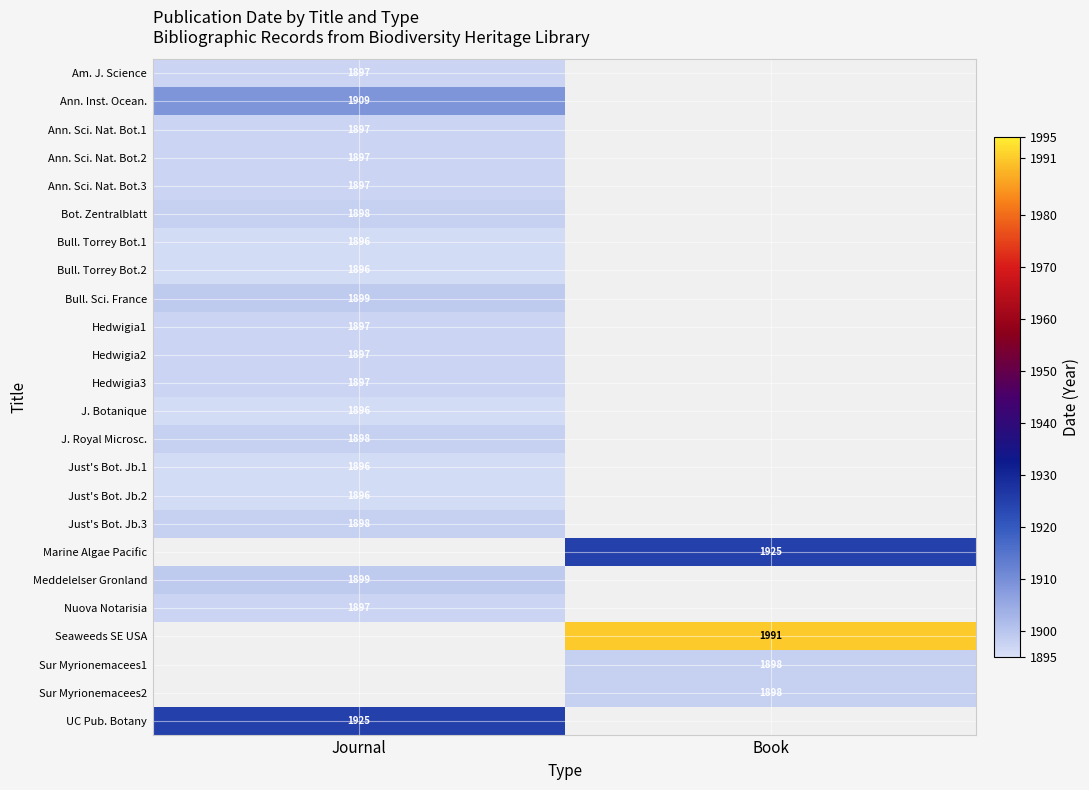

Is it true that Ann. Sci. Nat. Bot.3 equals 1897 at Journal?

True